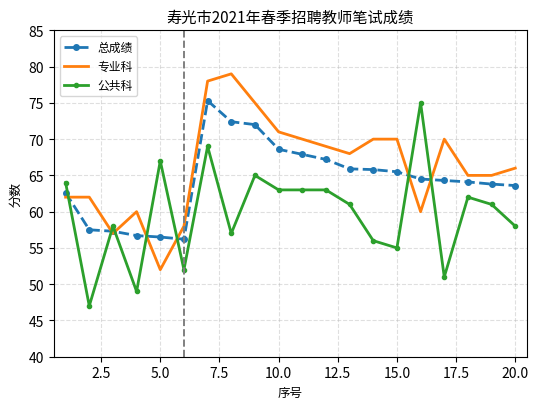

How many series are shown in this chart?

3